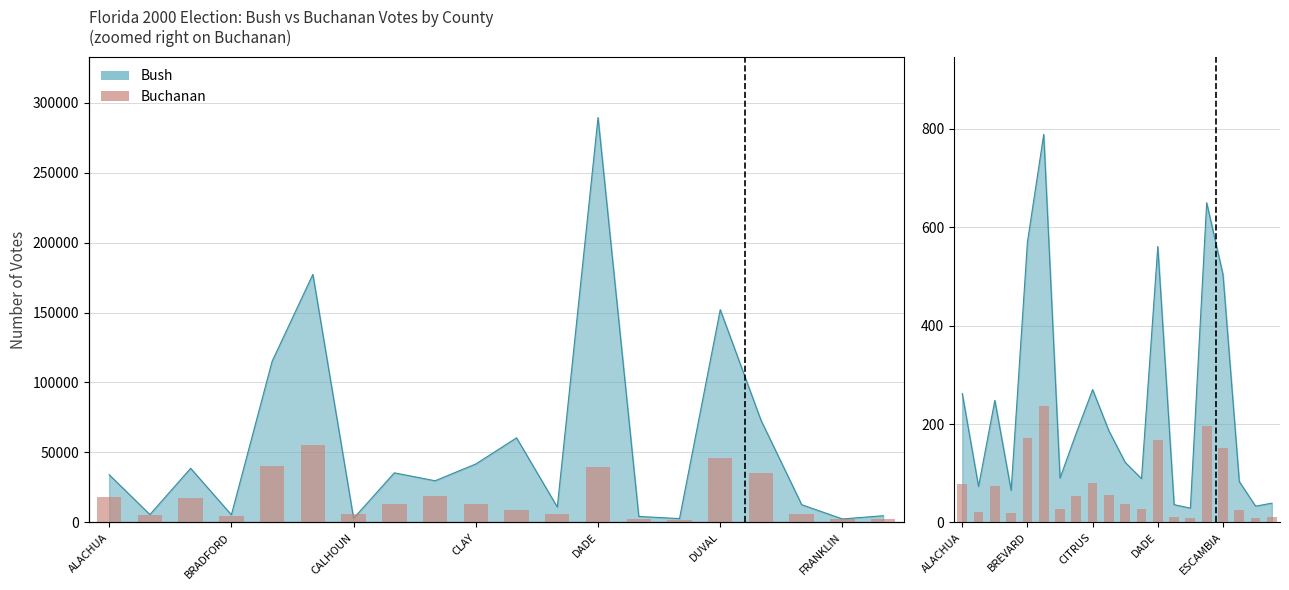

Rank the categories by value from lowest to highest.

14, 18, 13, 19, CLAY, BRADFORD, 17, 11, FRANKLIN, 10, 7, 9, CALHOUN, ALACHUA, 8, 16, 12, DADE, 15, DUVAL